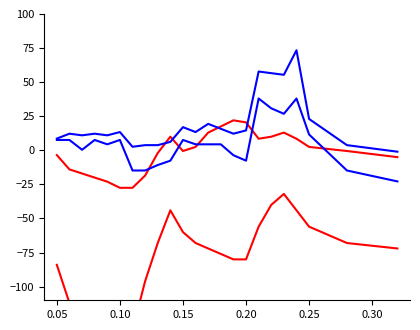

What is the smallest value displayed?

-132.0